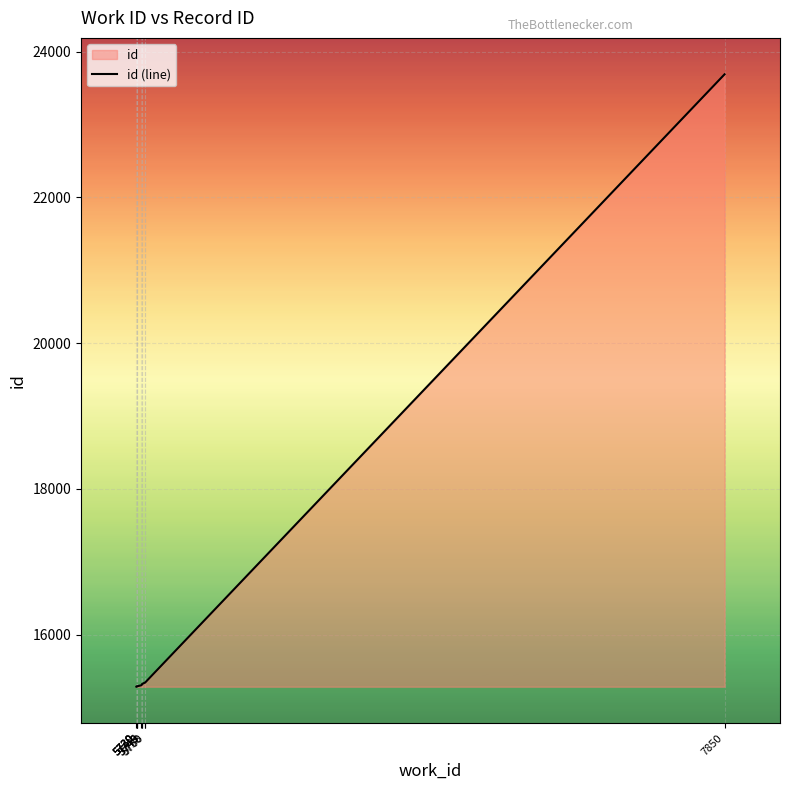

Reading right to left, what are all the values shown in this chart?

7850=23689	5760=15342	5758=15340	5749=15322	5749=15315	5746=15305	5730=15291	5730=15289	5730=15287	5729=15286